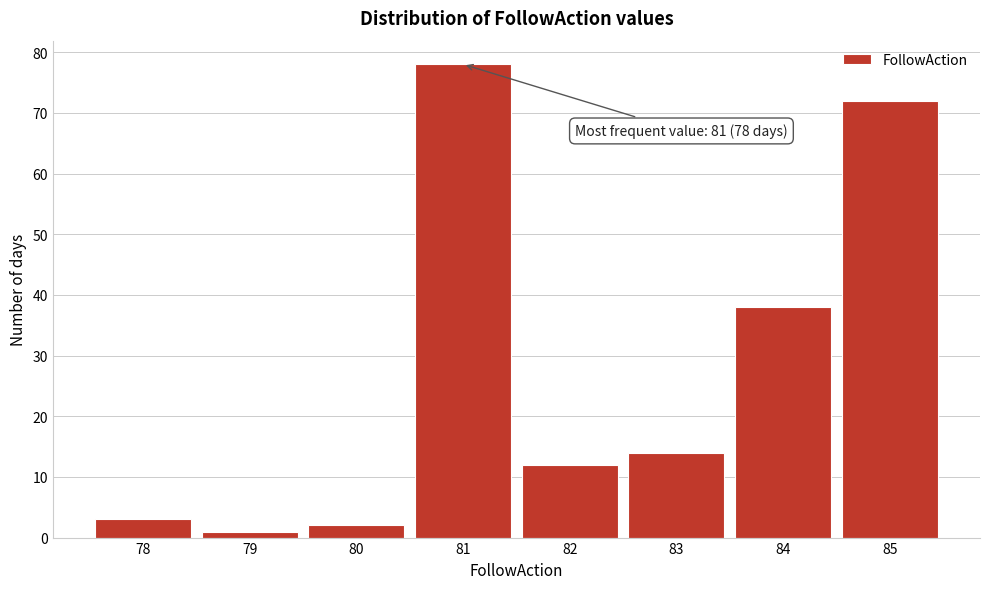

Reading left to right, what are all the values shown in this chart?

3	1	2	78	12	14	38	72